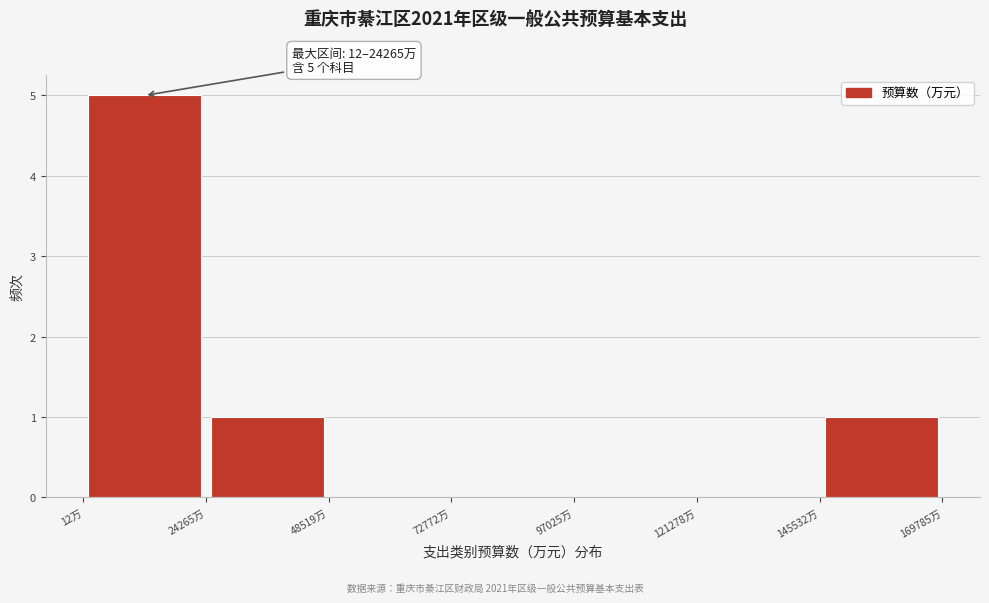

Which range on the x-axis has the tallest bar?

0 to 25000